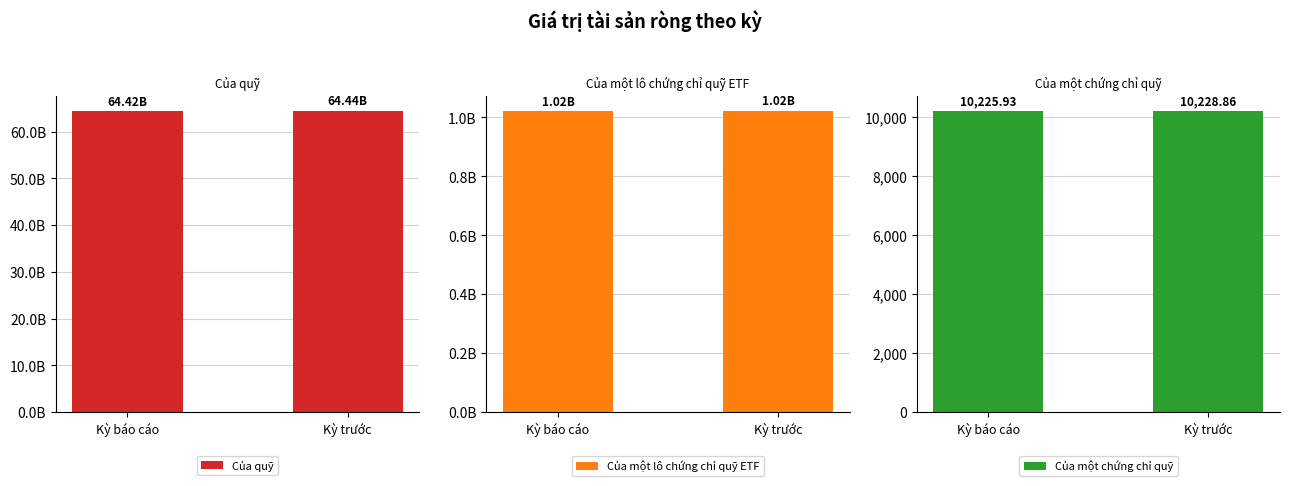

List the series in order of their peak value, highest first.

Của quỹ, Của một lô chứng chỉ quỹ ETF, Của một chứng chỉ quỹ